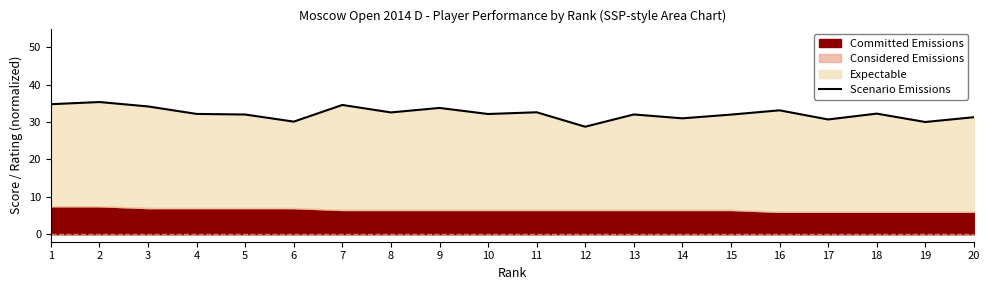

At which category does the chart reach its minimum across all series?

12